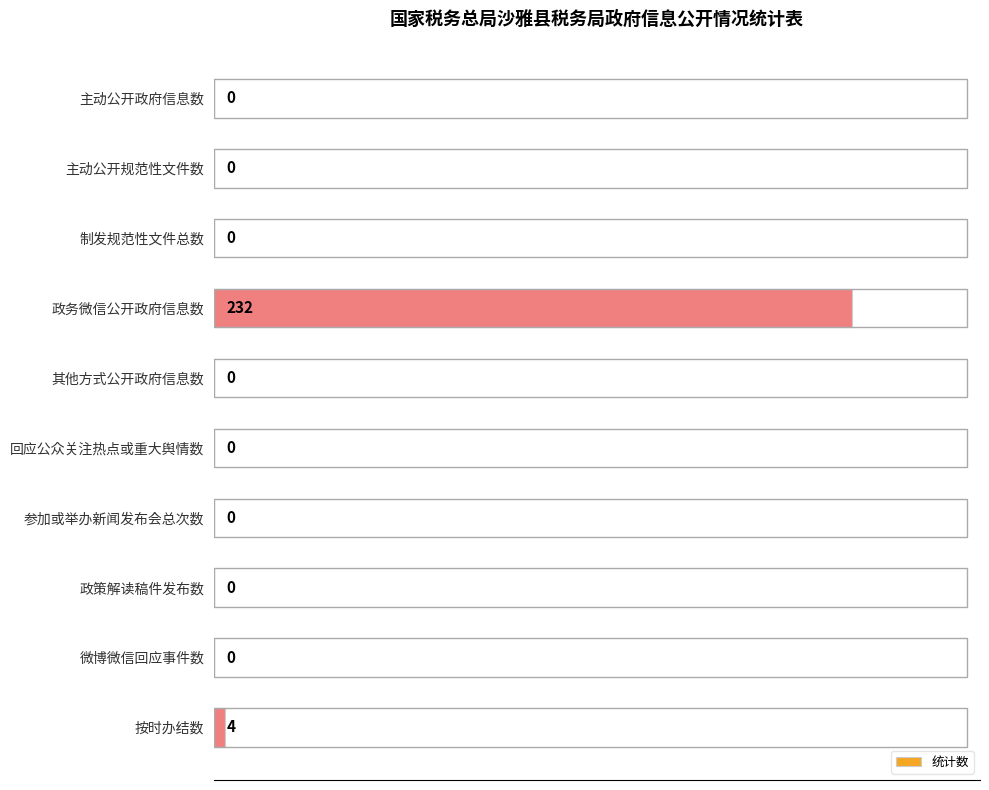

Which category has the highest value across all series?

政务微信公开政府信息数